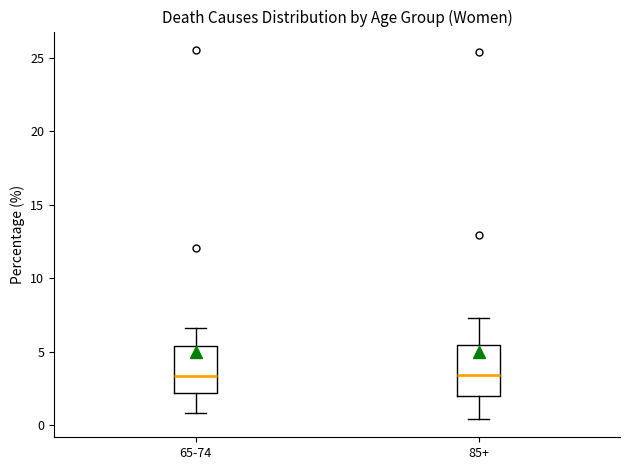

Reading left to right, transcribe this box plot: for each box, give where its median line is, the range the box spans, and where its two whiskers end, as read against the y-axis. The values are not printed on the chart, so give them approximately, as read against the axis.

65-74: median 3.5, box 2.0 to 5.5, whiskers 1.0 to 6.5
85+: median 3.5, box 2.0 to 5.5, whiskers 0.5 to 7.5